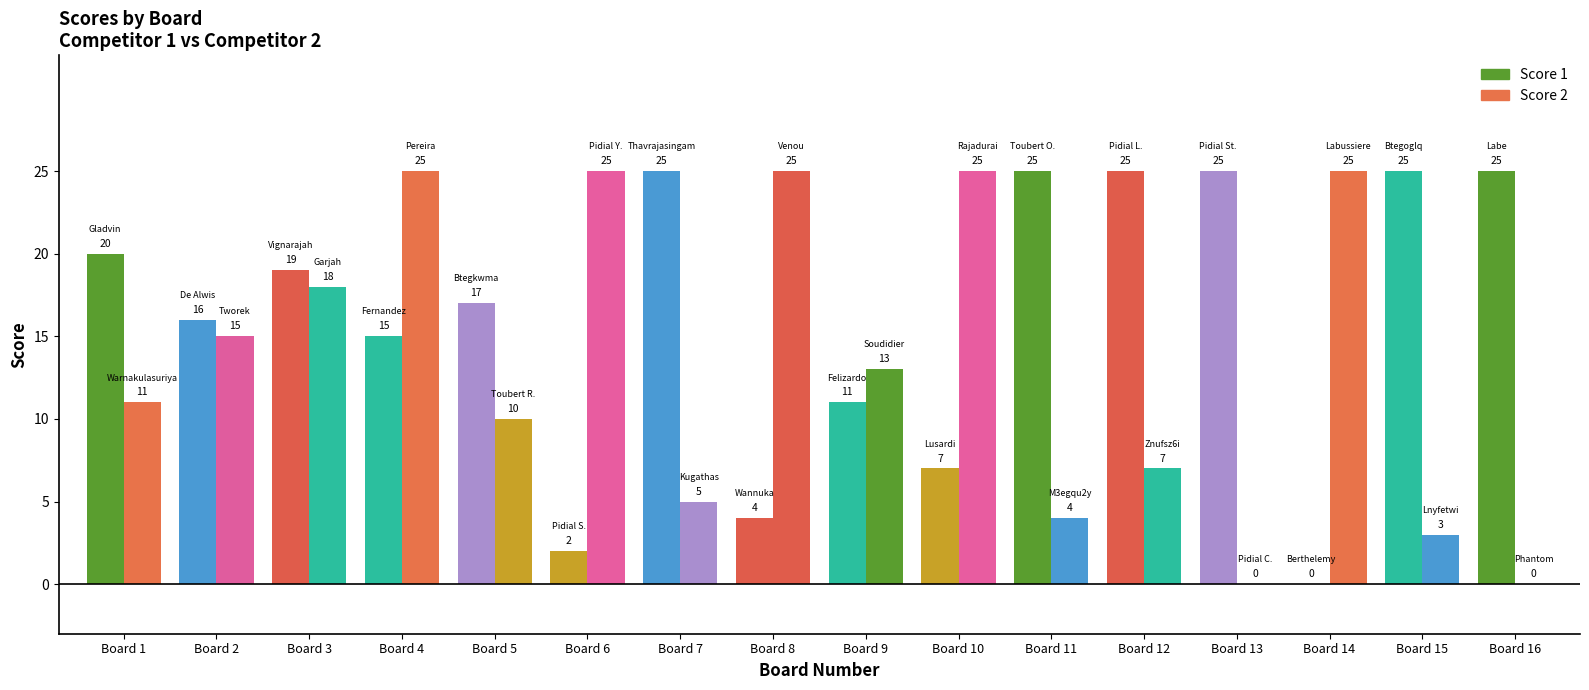

How many series are shown in this chart?

2